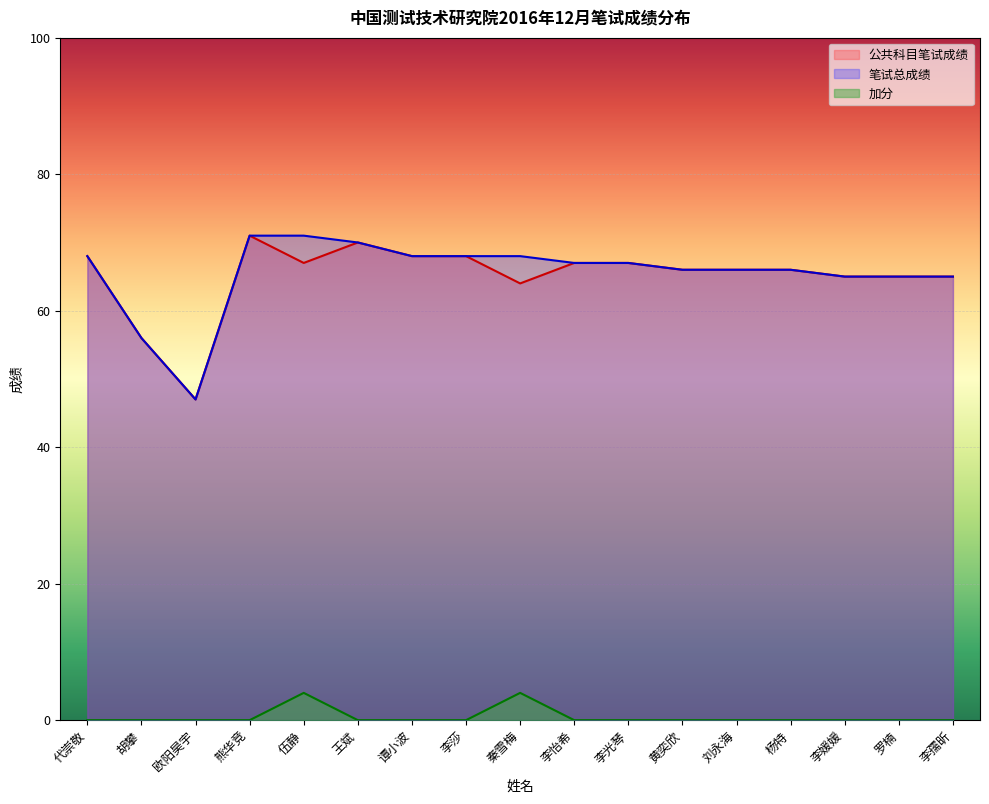

At which category does the chart reach its peak across all series?

熊华竞